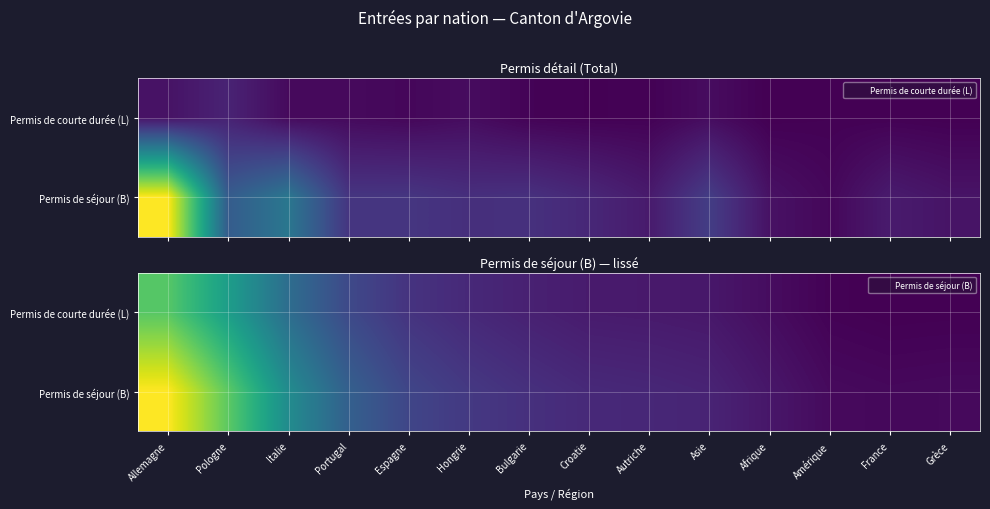

Where is Permis de séjour (B) nearest to the value 199?

Italie